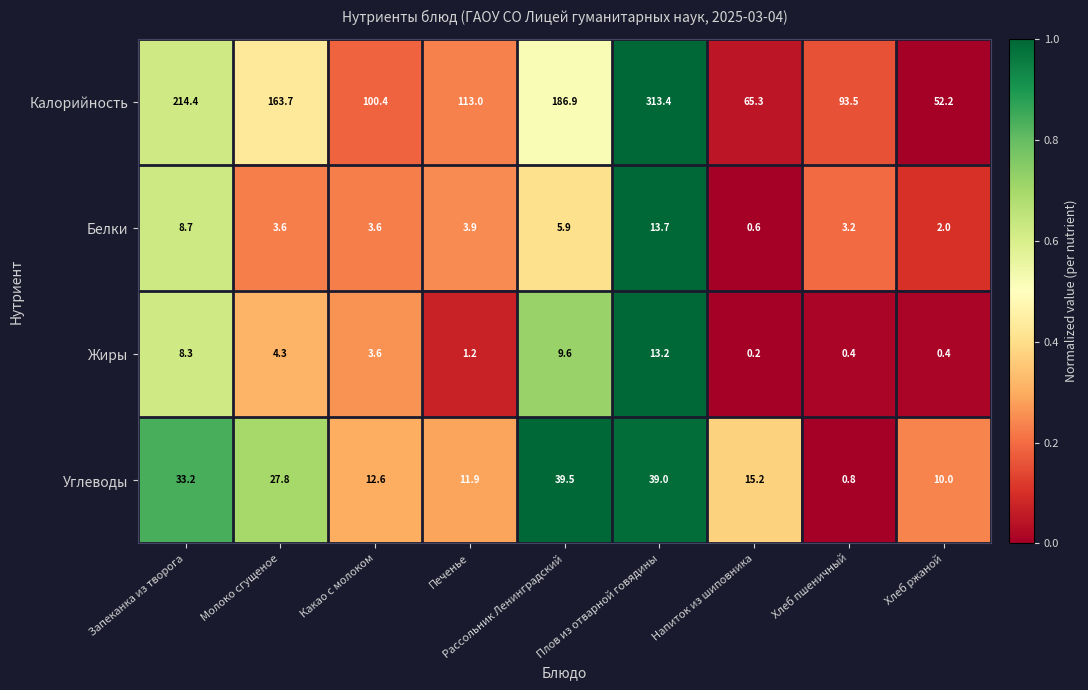

Between Какао с молоком and Рассольник Ленинградский, which series saw the biggest shift?

Калорийность